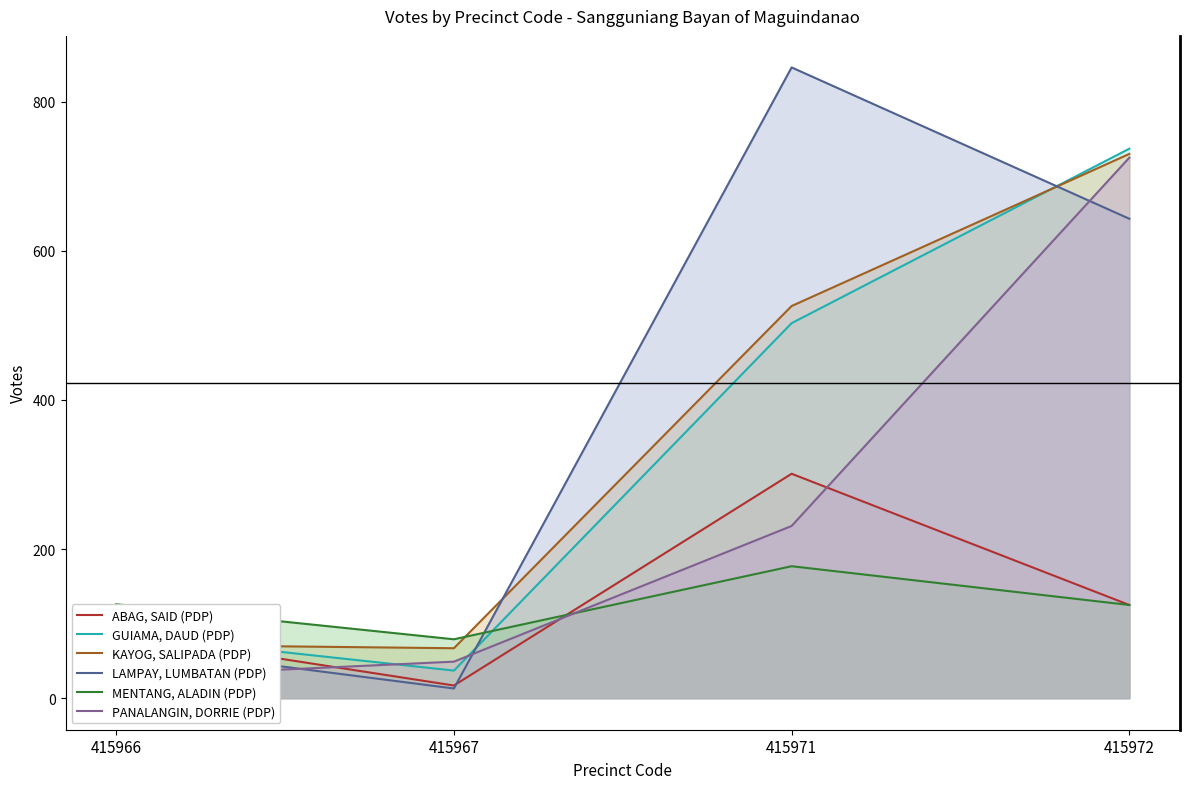

How many interior local valleys does the LAMPAY, LUMBATAN (PDP) series have?

1